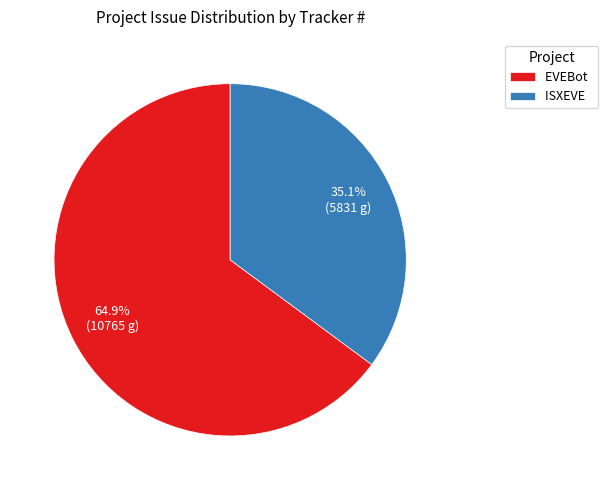

Which category has the biggest portion of the pie?

EVEBot